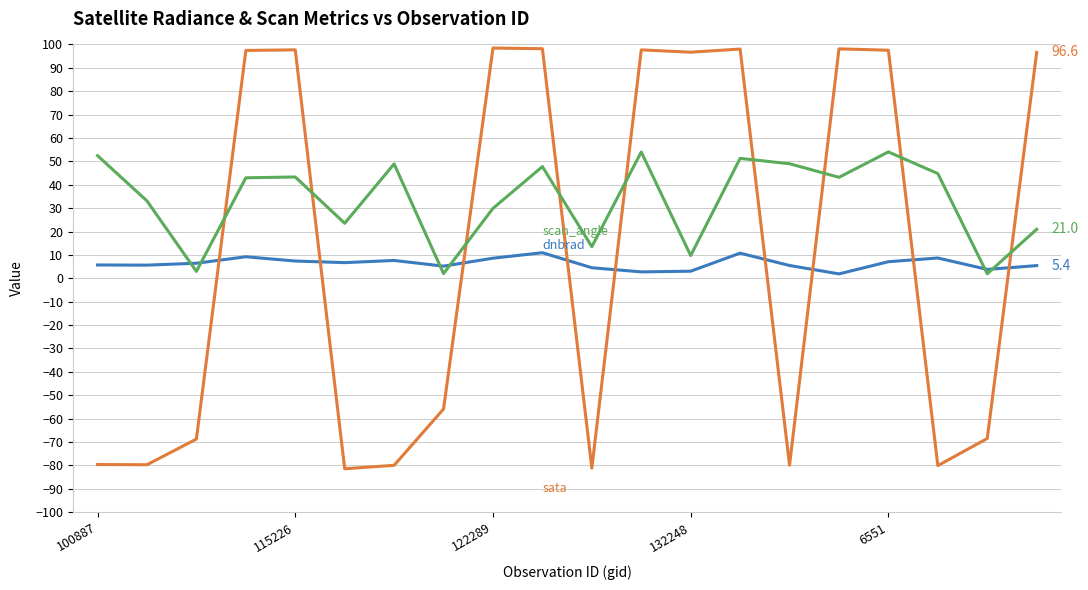

What is the smallest value displayed?

-81.4